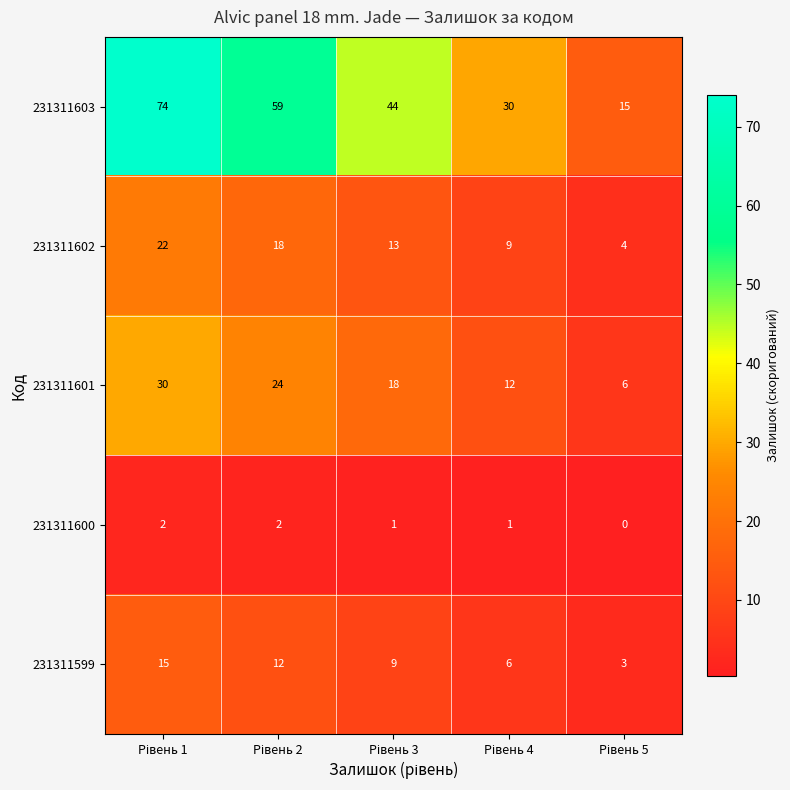

At how many categories does at least one series exceed 11?

5